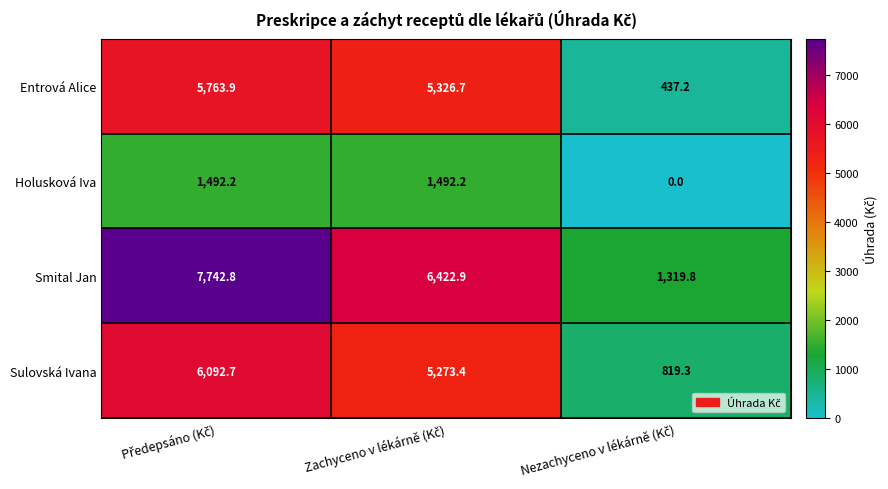

Which series has the largest total across all categories?

Smital Jan